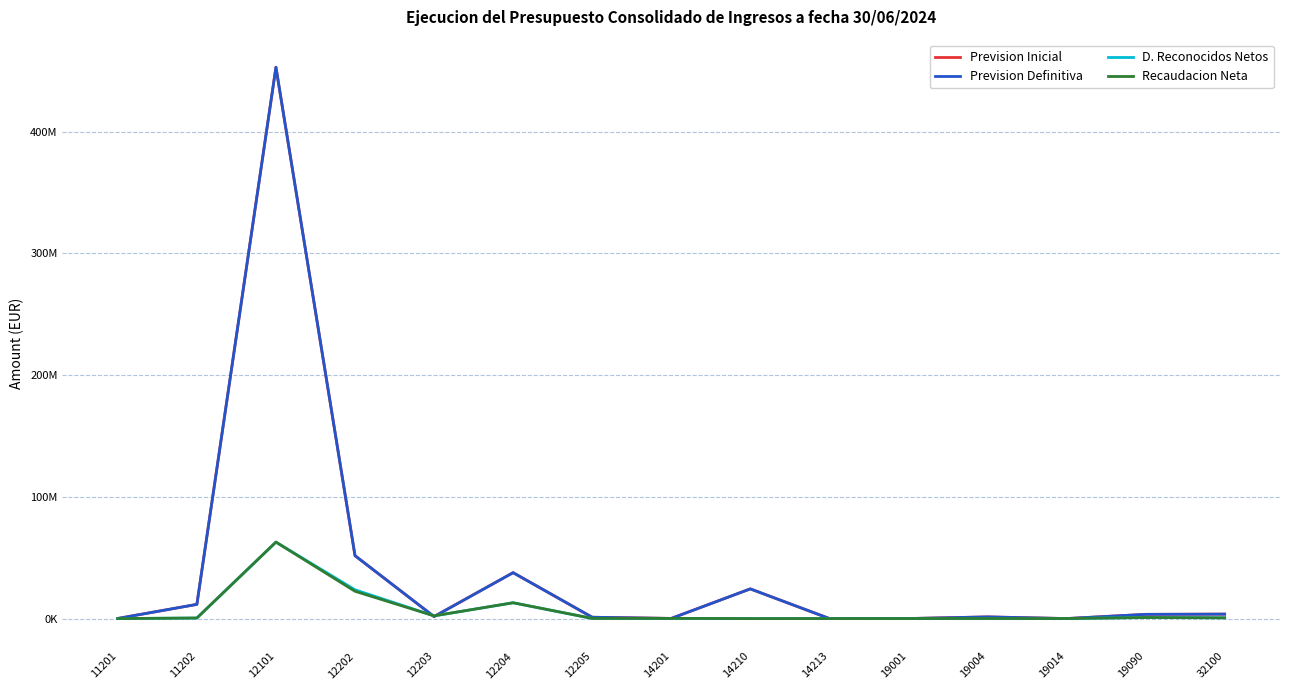

After their last crossing, which series has the higher values: D. Reconocidos Netos or Prevision Inicial?

Prevision Inicial